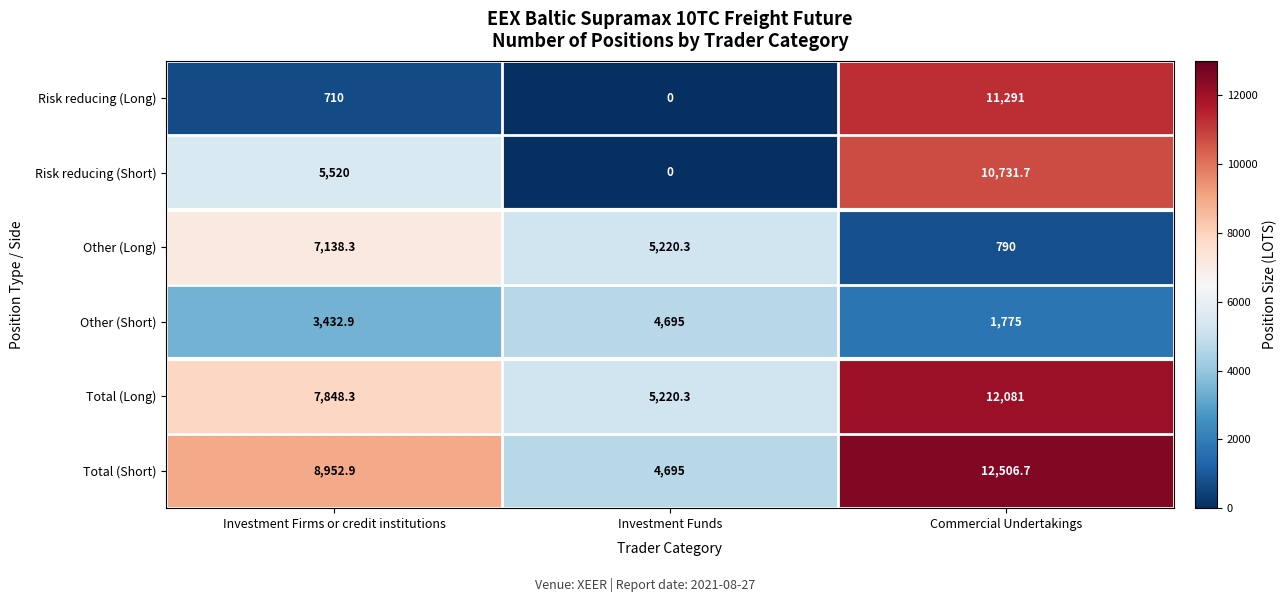

The value of Other (Short) at Investment Firms or credit institutions is 3432.9. True or false?

True